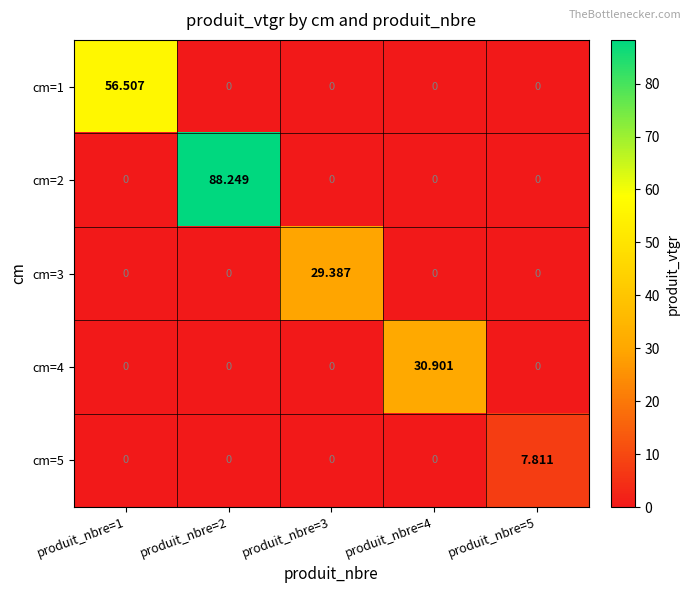

At which category is the sum across all series the highest?

produit_nbre=2